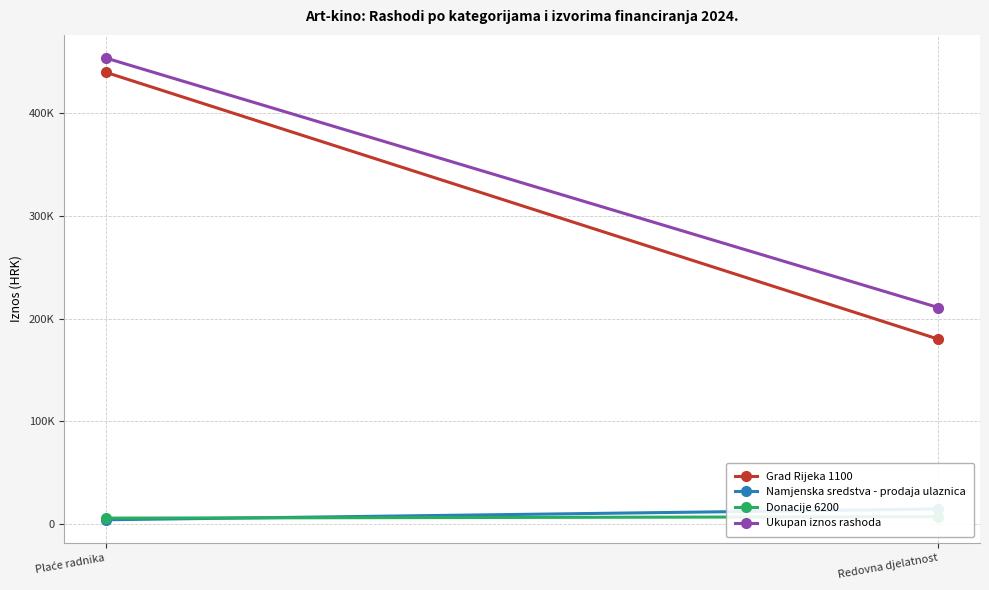

Where is Ukupan iznos rashoda nearest to the value 332020?

Redovna djelatnost